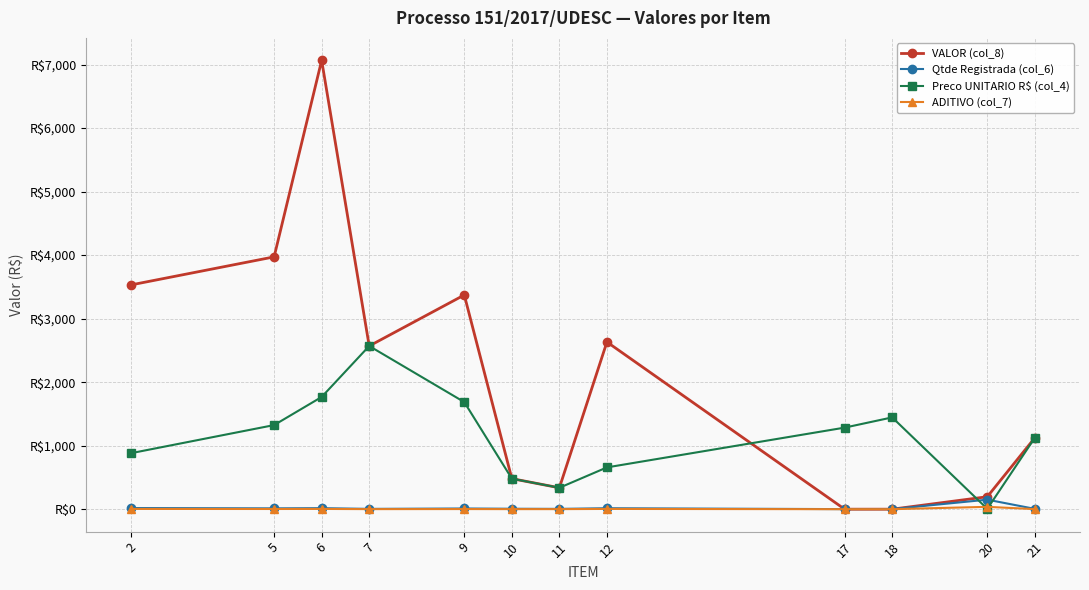

Does the chart have visible grid lines?

Yes